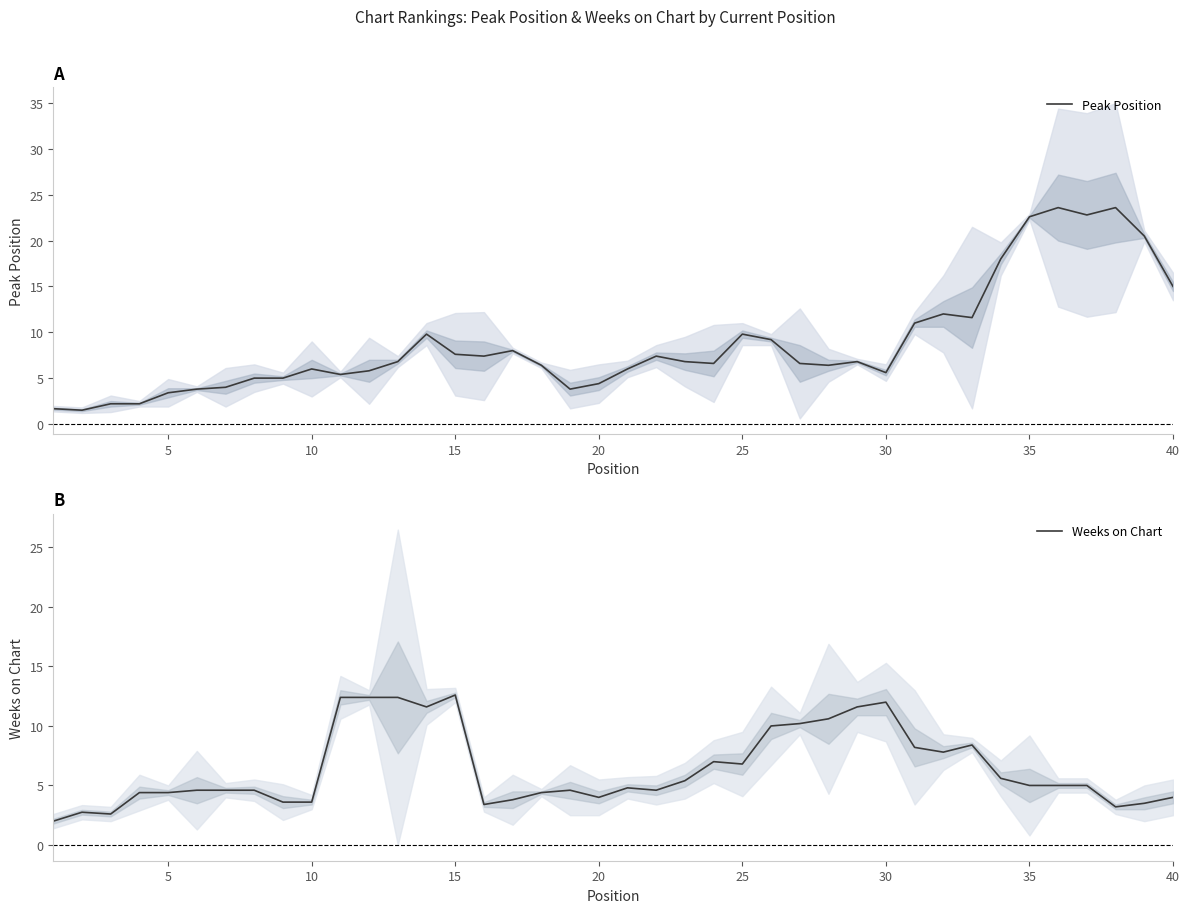

Which series has the largest total across all categories?

Peak Position